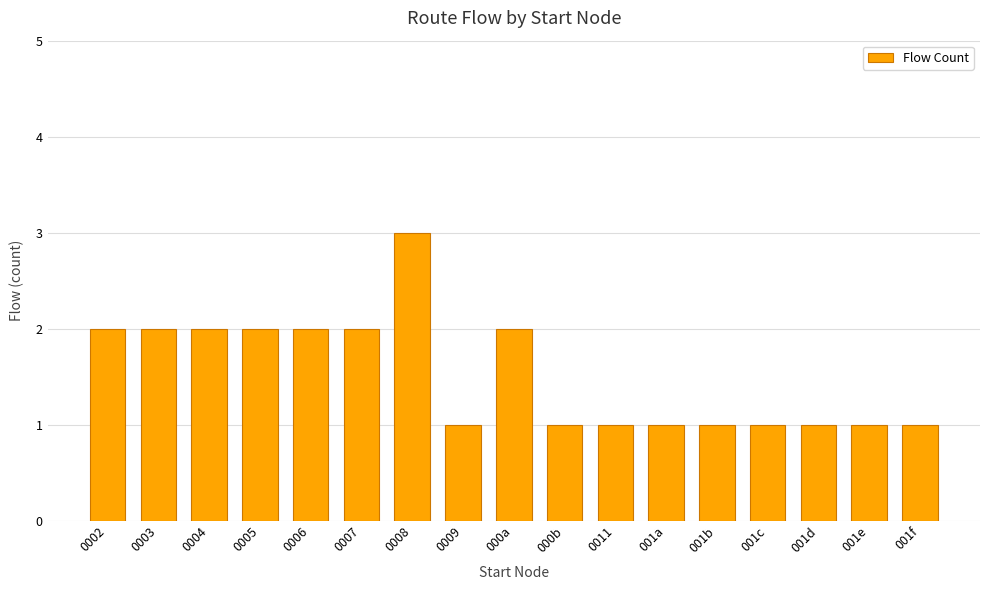

What is the minimum value shown in the chart?

1